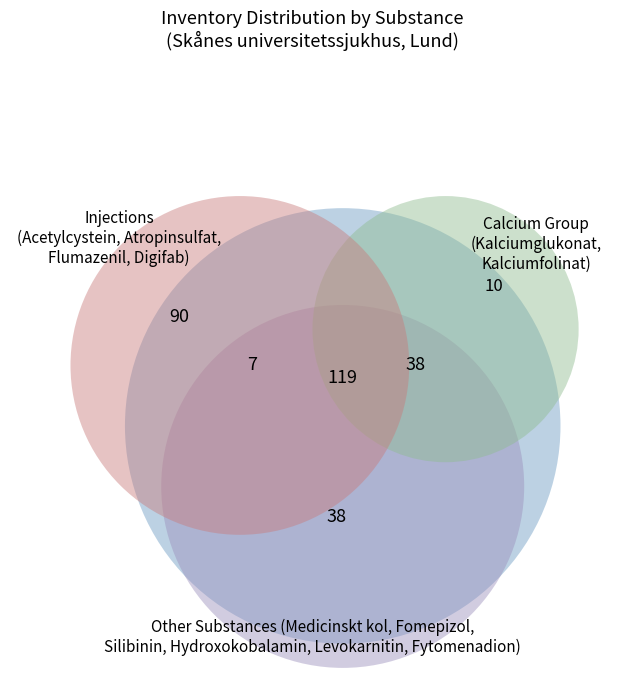

Is Hydroxokobalamin the majority of the pie?

No